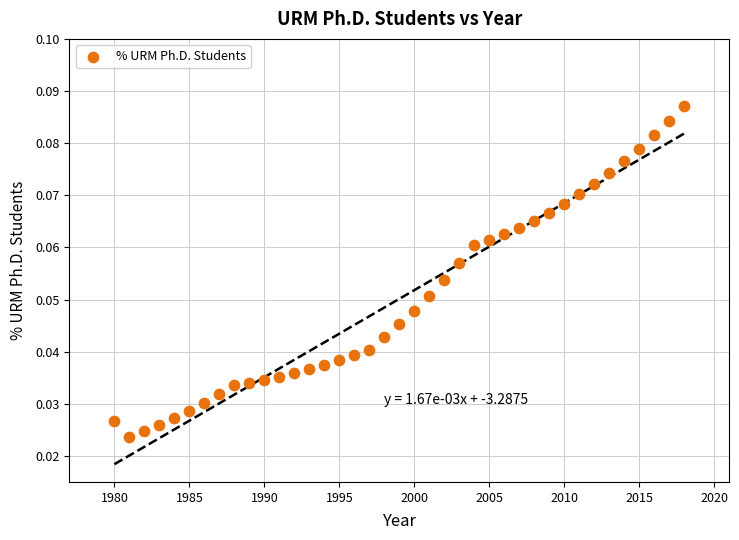

What is the range of X values (max minus min)?

38.0